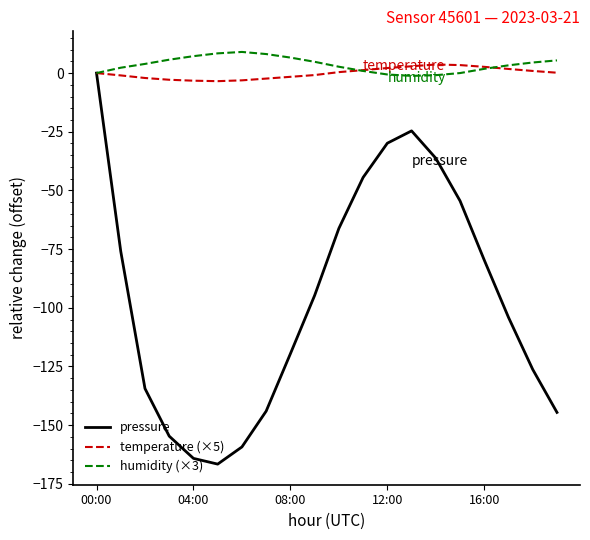

Which series has the widest spread of values?

pressure